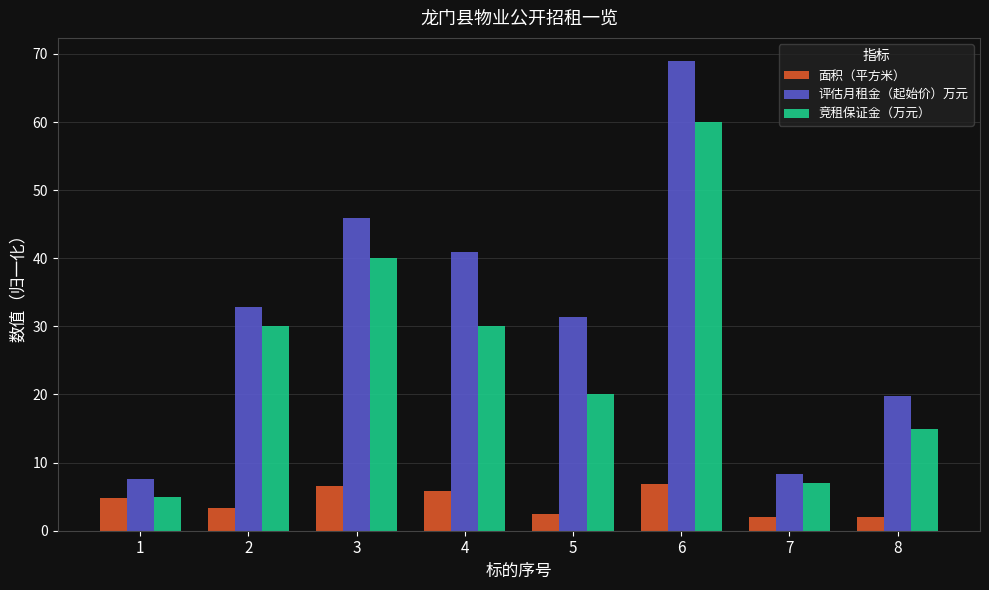

Where does the 面积（平方米） series first go above 4?

1